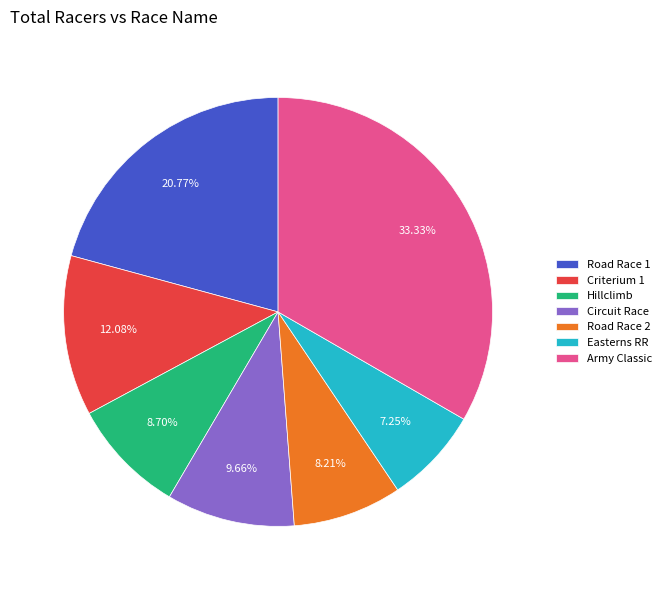

Is the sum of Road Race 2 and Army Classic greater than half?

No